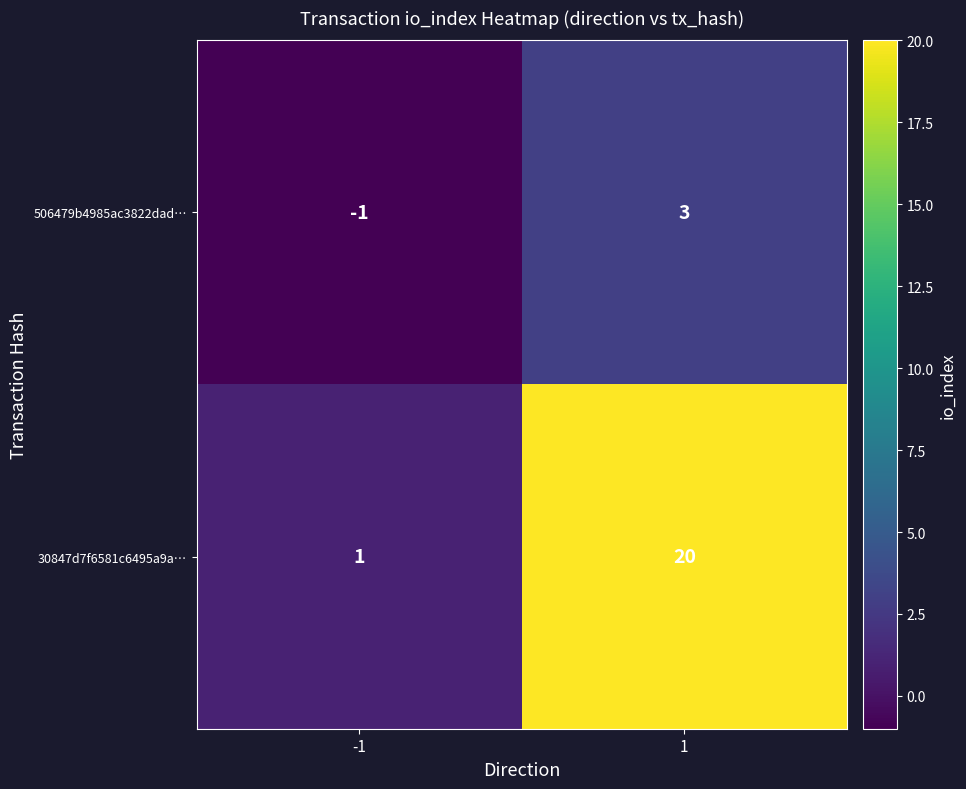

What is the maximum value for 506479b4985ac3822dad…?

3